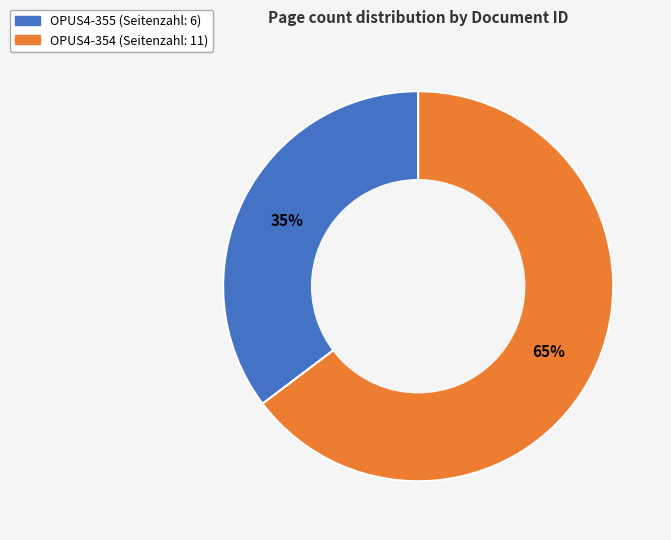

True or false: OPUS4-355 accounts for 35% of the total.

True